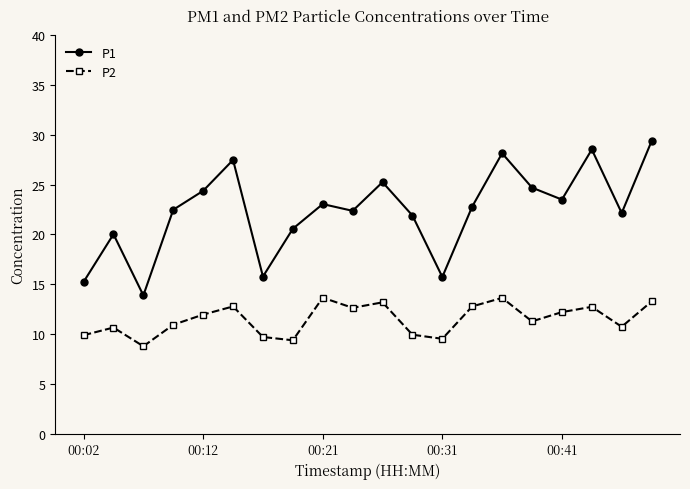

Which series has the largest range (max minus min)?

P1